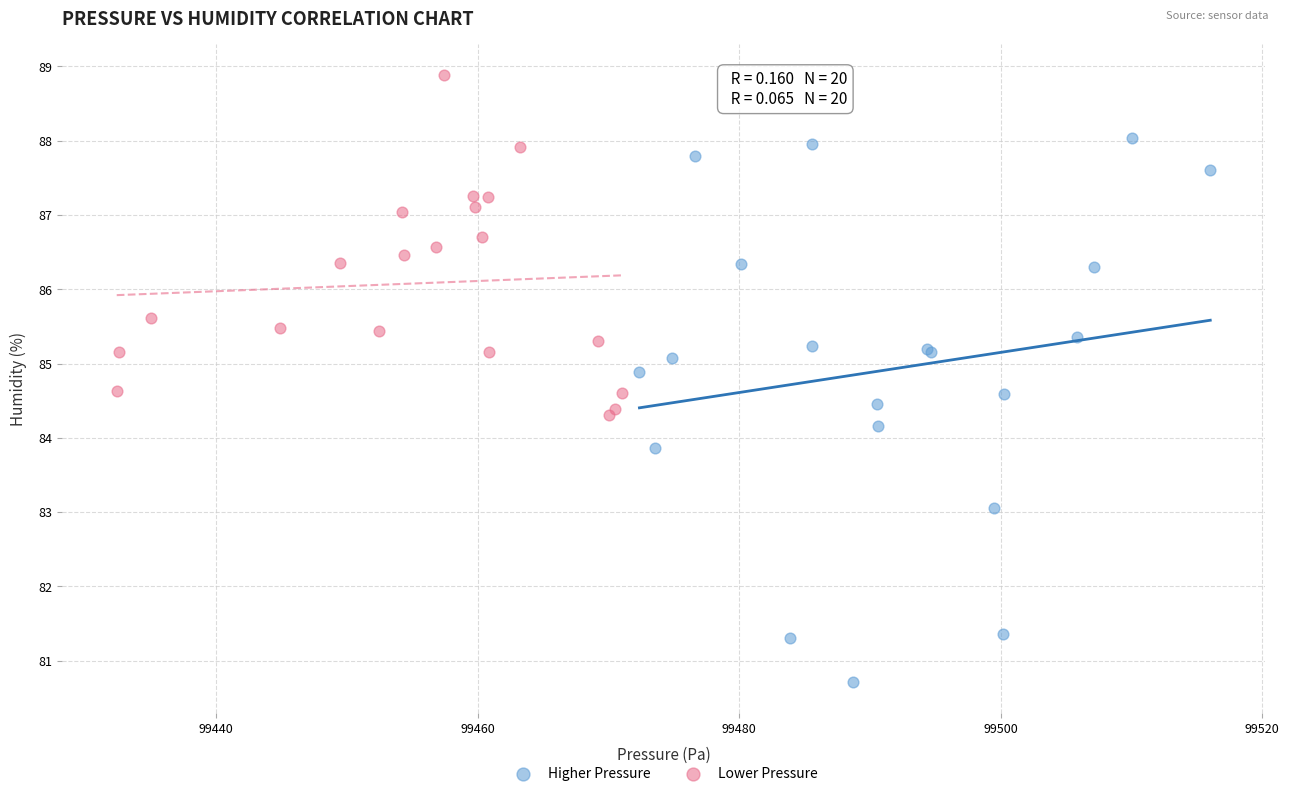

Which series contains the highest Y value?

Lower Pressure